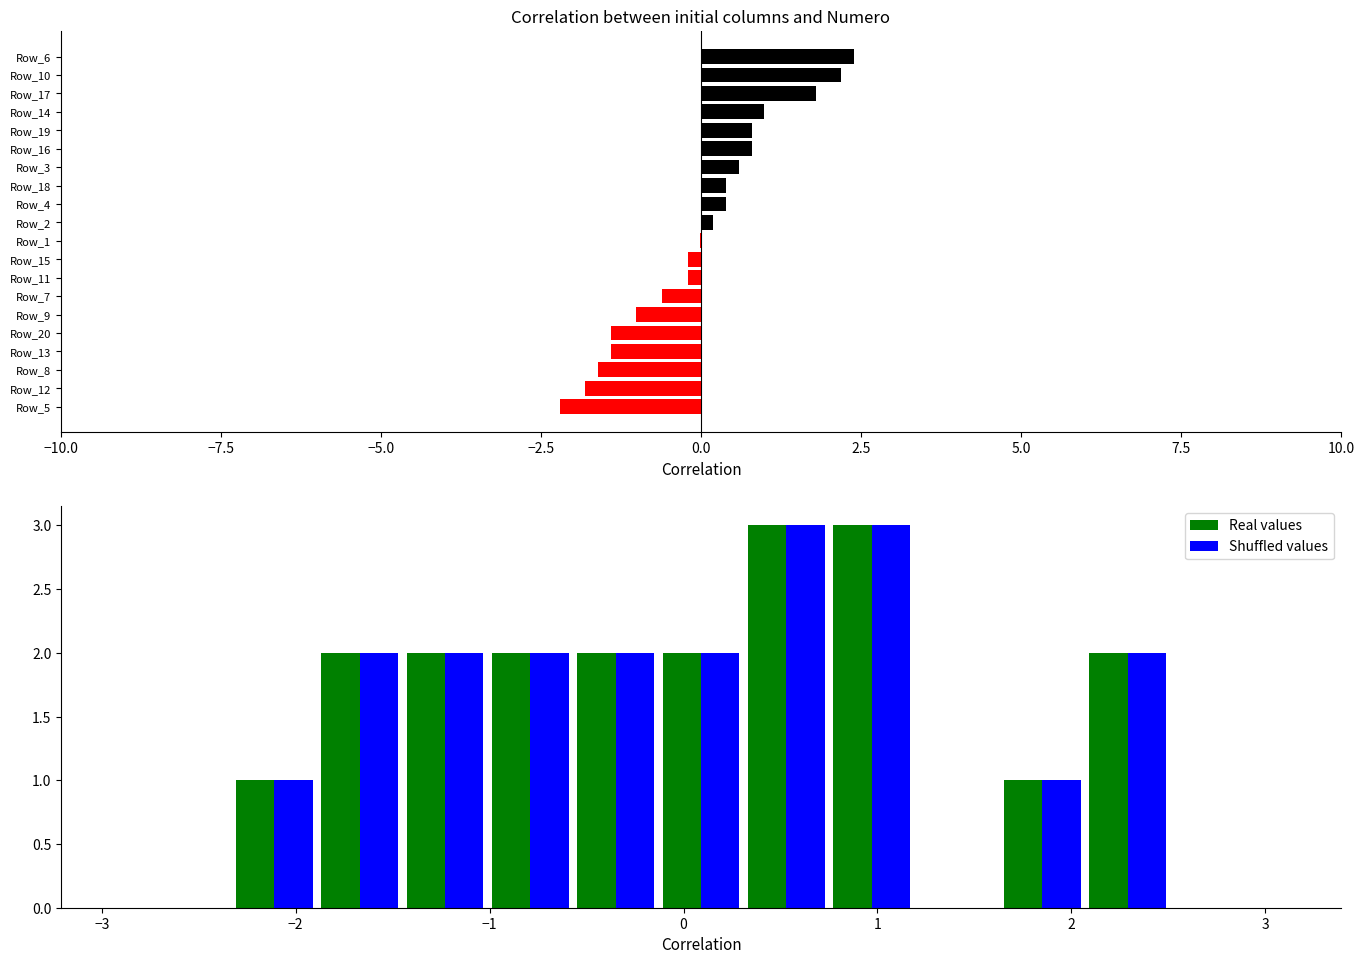

What is the highest value of the Real values series?

3